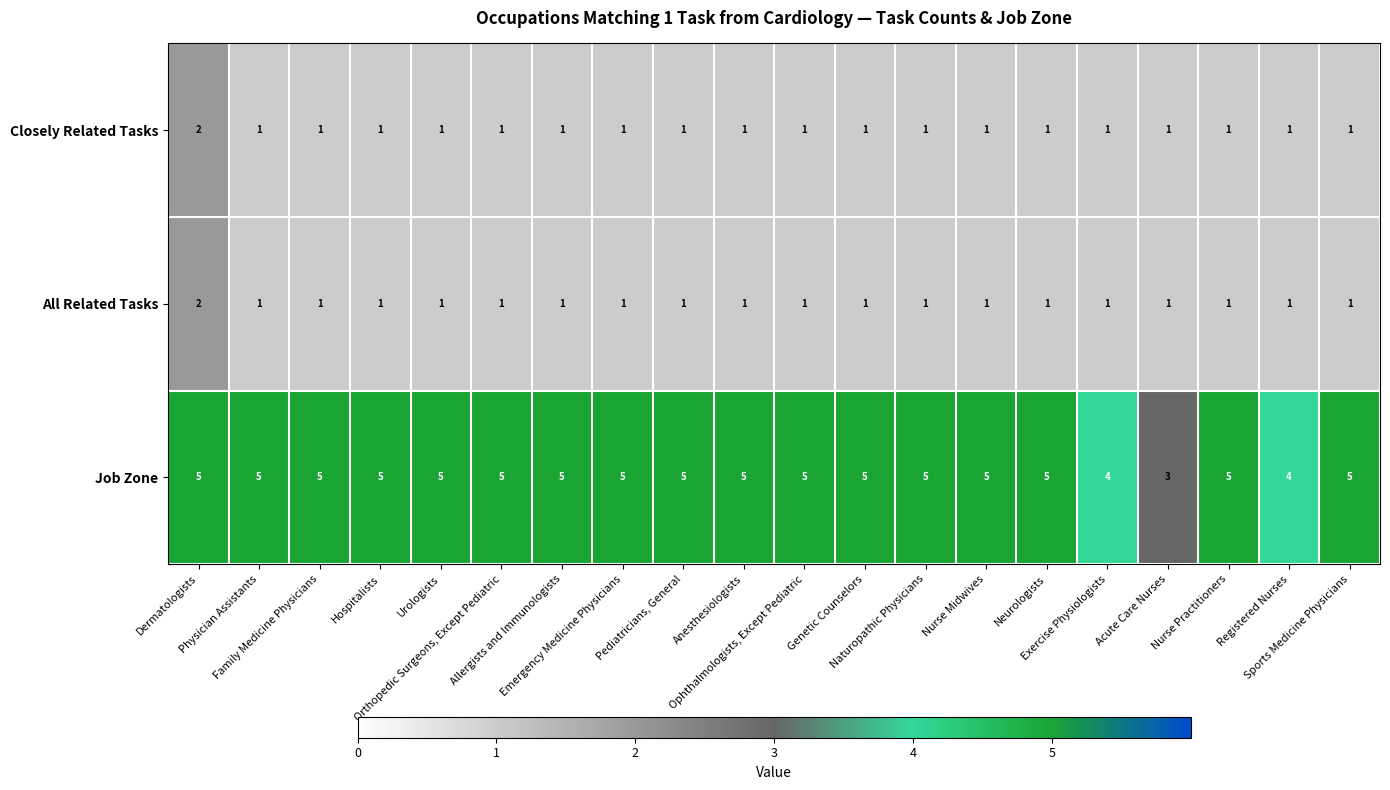

Count the Job Zone values in the range 5 to 6.

17